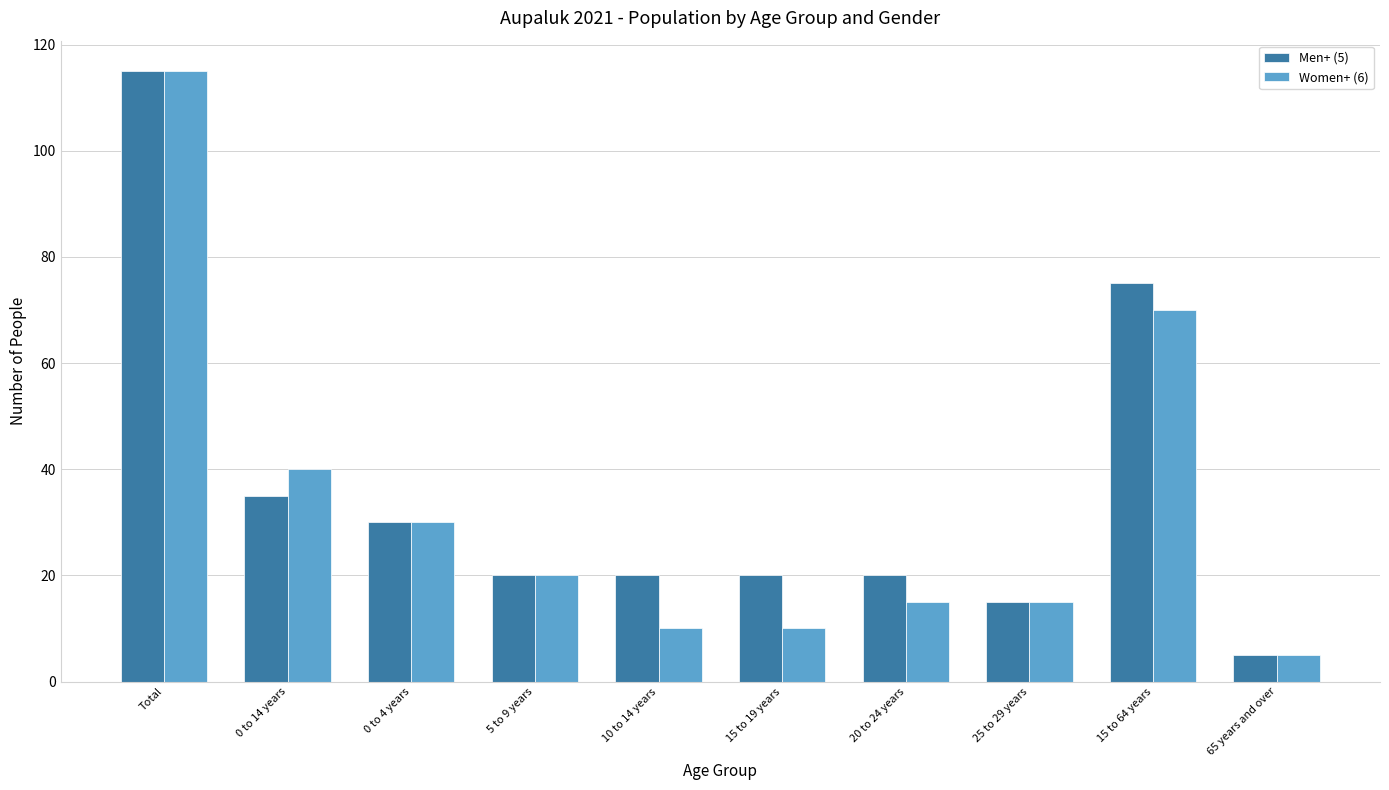

Rank the series at 15 to 64 years from highest to lowest value.

Men+ (5), Women+ (6)